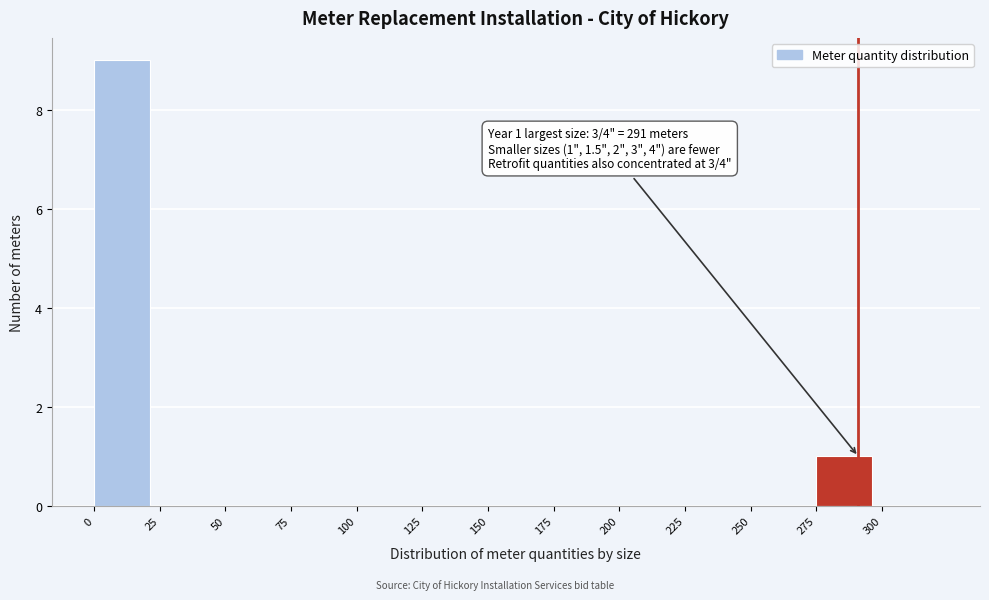

Which range on the x-axis has the tallest bar?

0 to 25